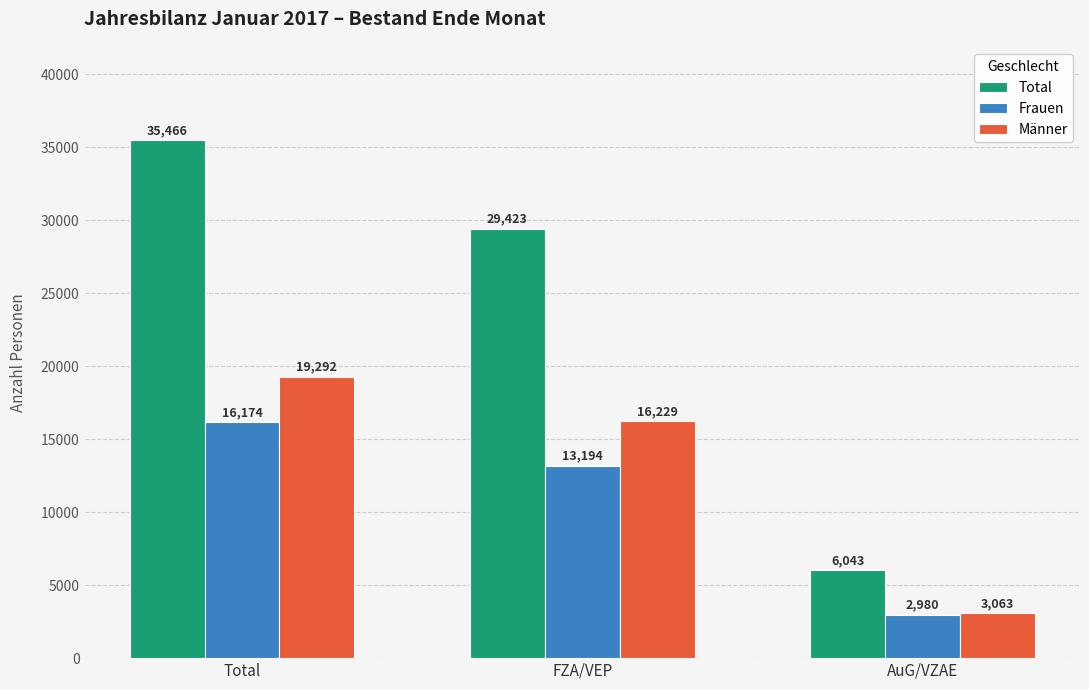

How many groups of bars are there?

3